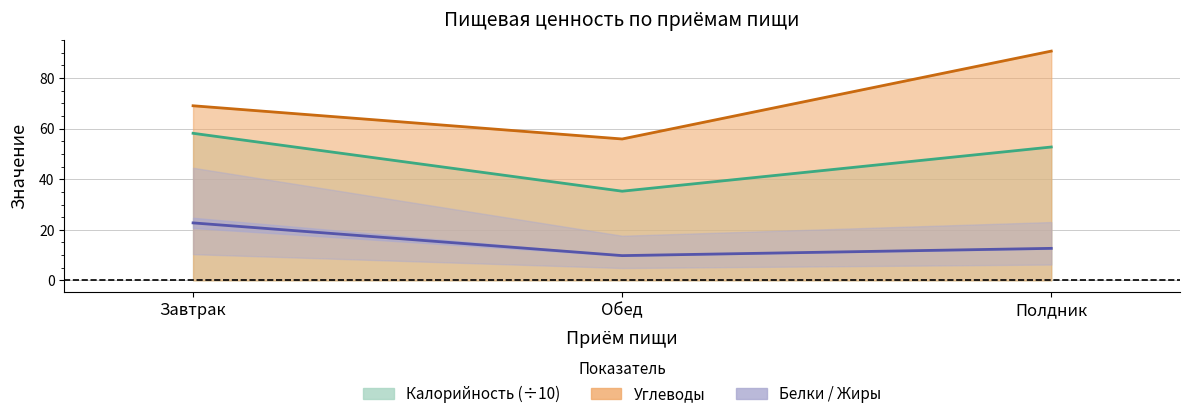

The value of Углеводы at Завтрак is 119.7. True or false?

False